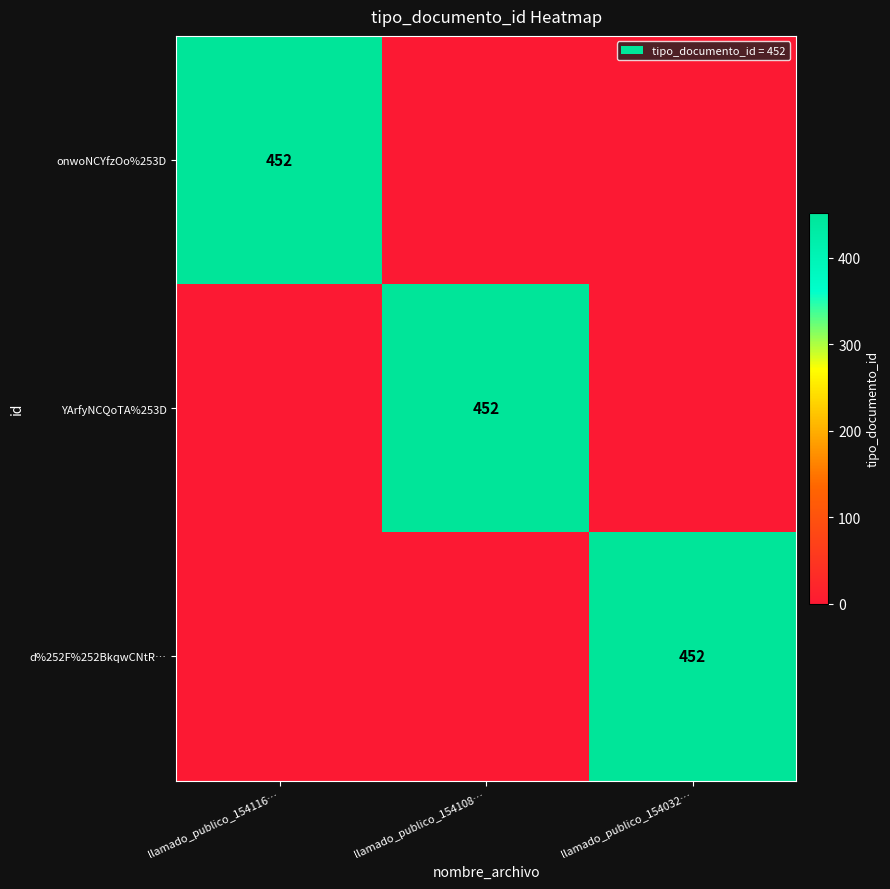

How many d%252F%252BkqwCNtR… values are between 0 and 452?

3